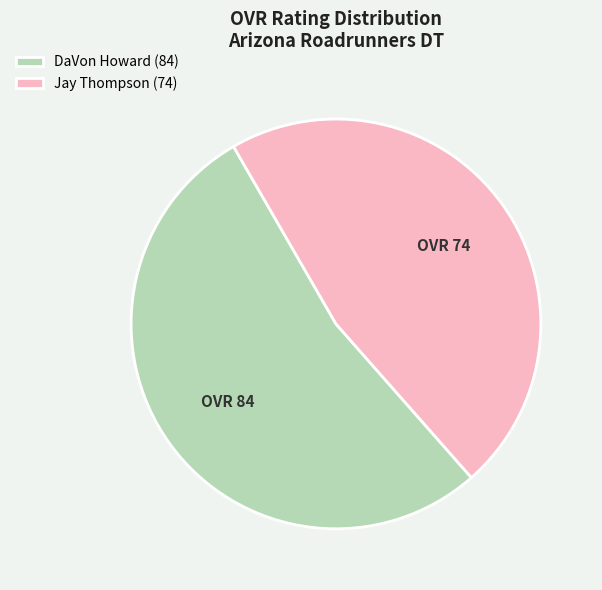

Is the sum of DaVon Howard and Jay Thompson greater than half?

Yes